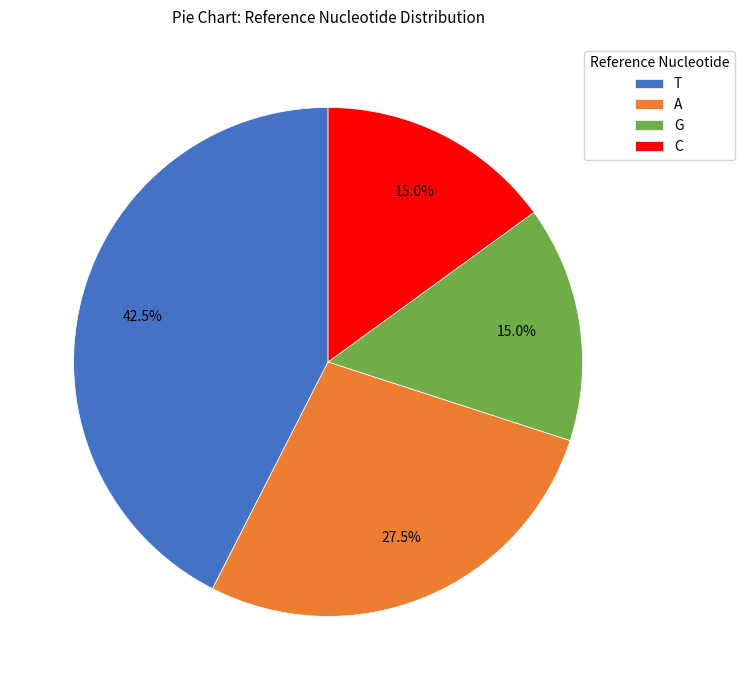

To the nearest percent, what is the average slice percentage?

25%